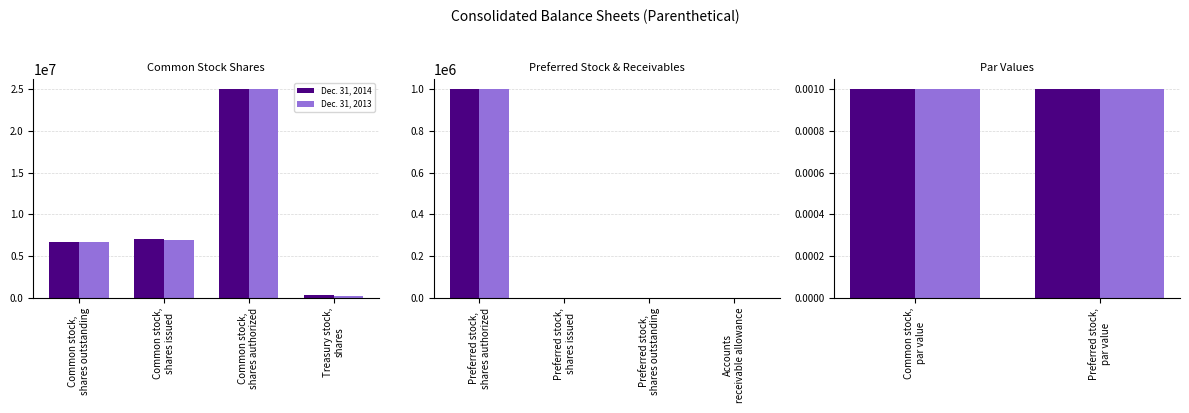

Which category has the highest value in the Dec. 31, 2014 series?

Common stock,
shares authorized